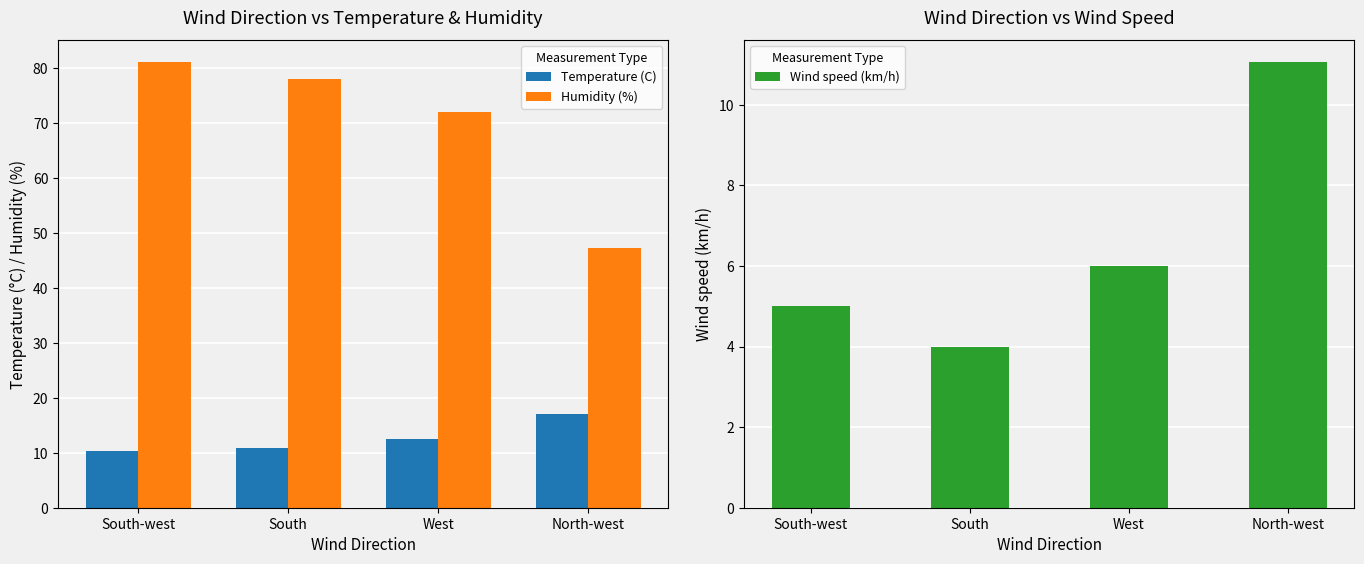

Which has a higher value, South-west or North-west?

North-west